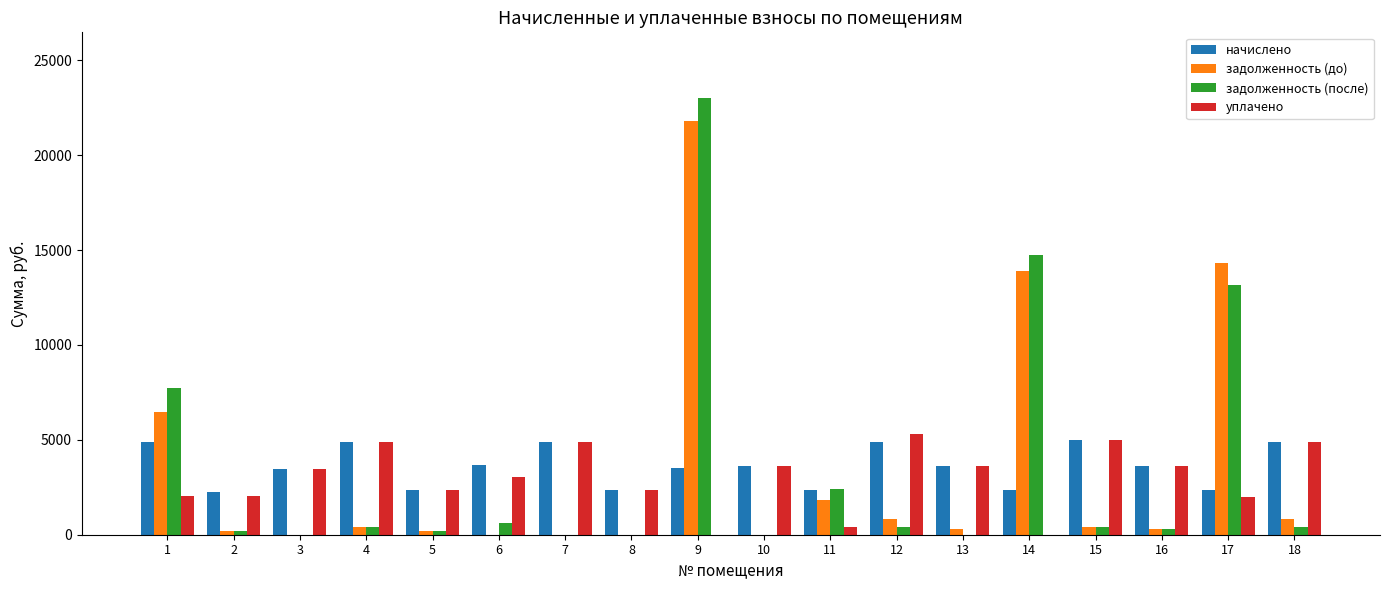

What is the approximate value of задолженность (до) at 18?

814.1